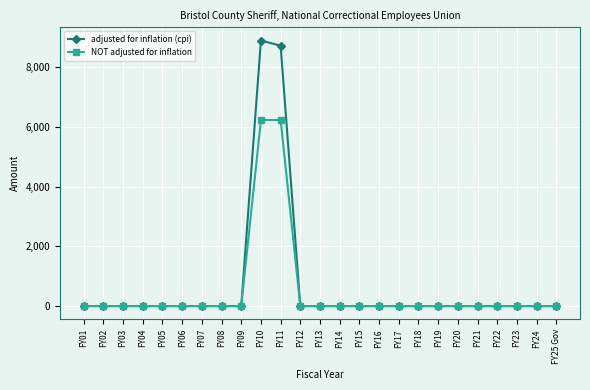

How many data points does each series have?

25